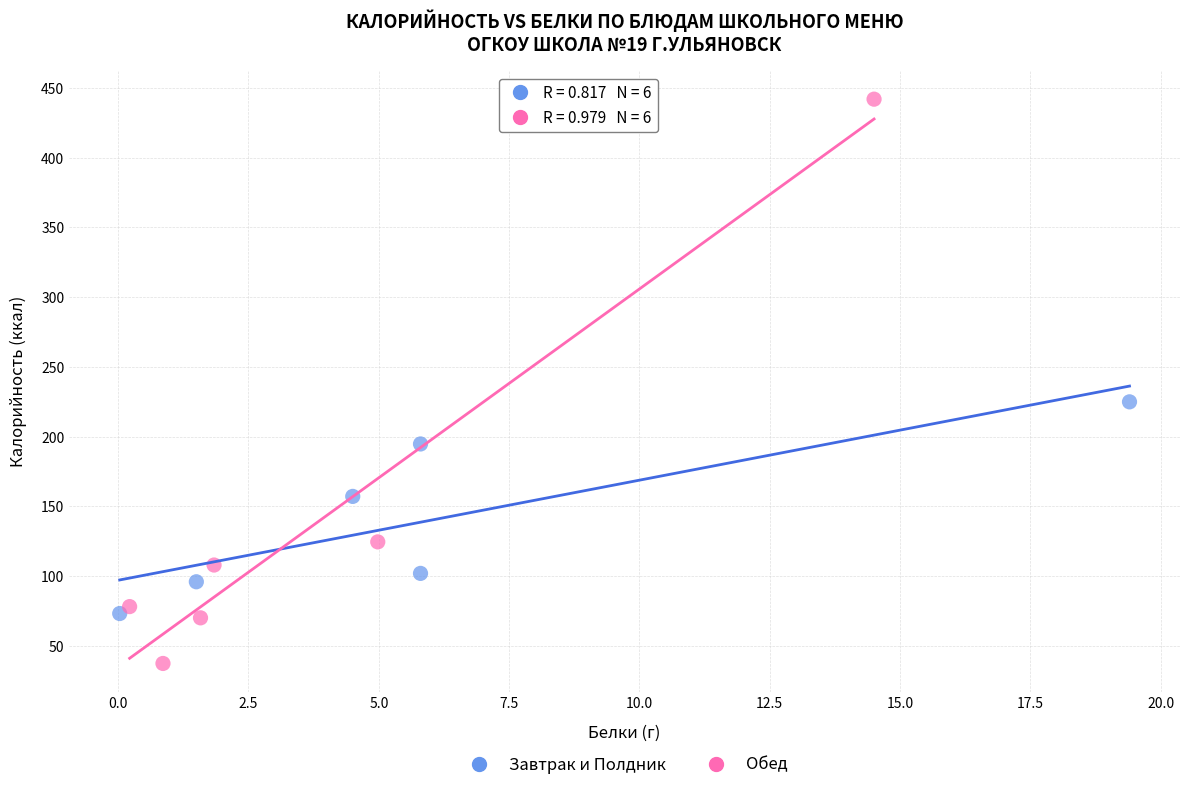

Which series has the widest spread of Y values?

Обед